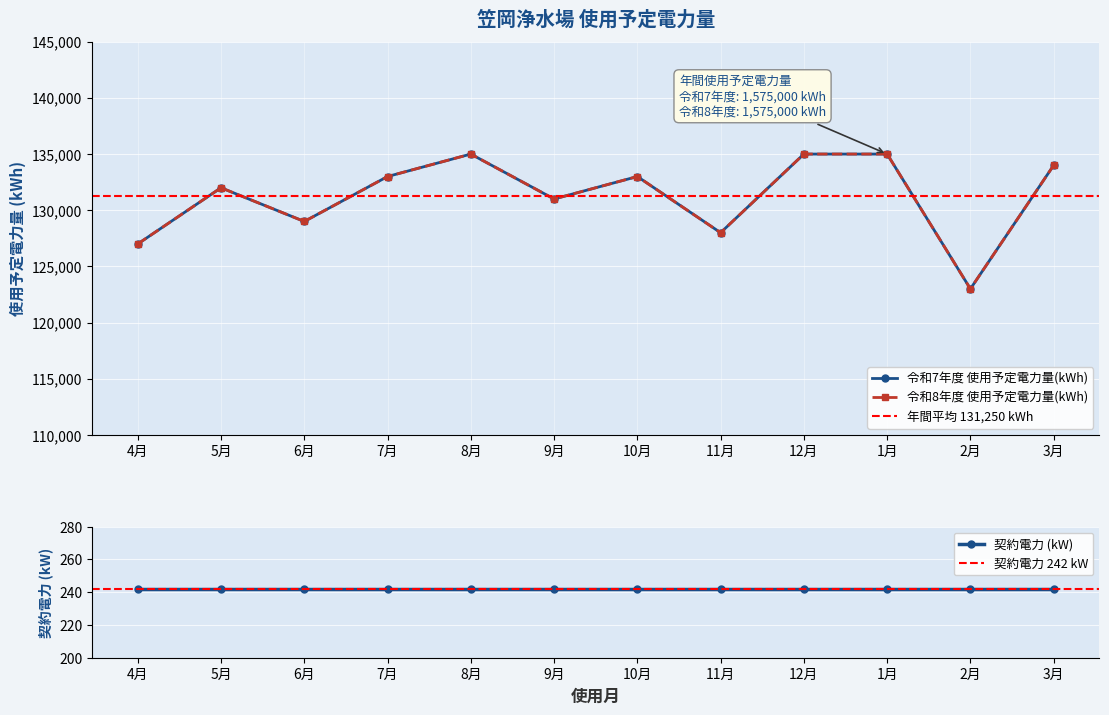

Which series has the widest spread of values?

令和7年度 使用予定電力量(kWh)